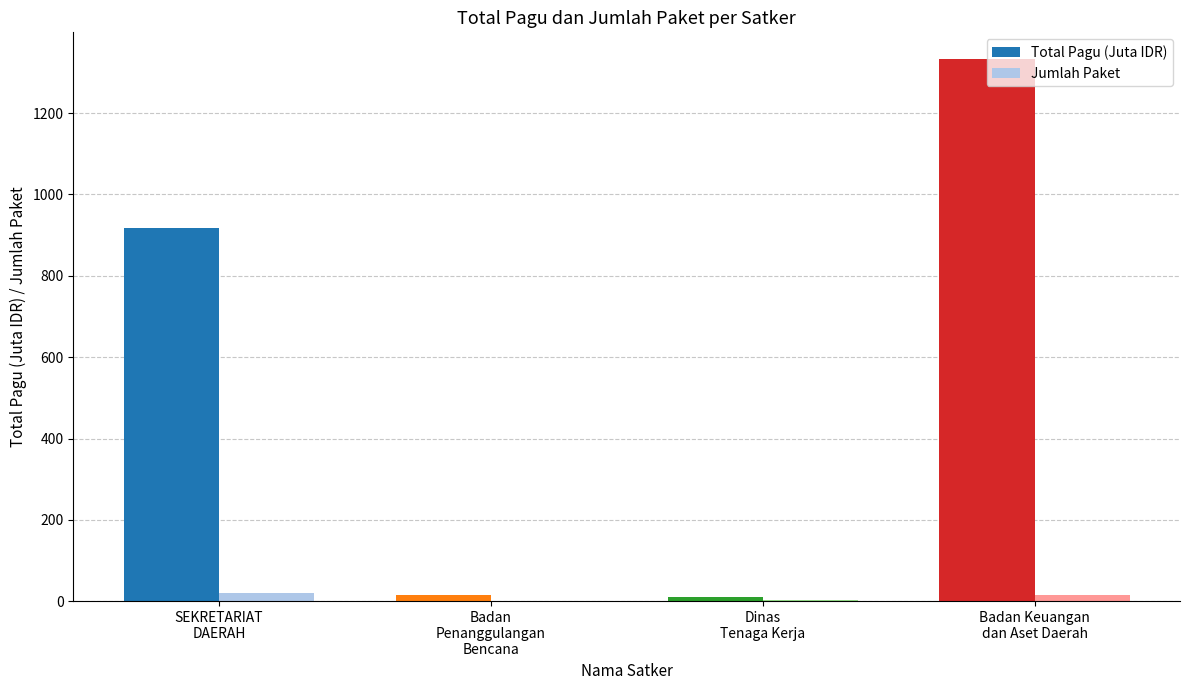

What is the highest value of the Total Pagu (Juta IDR) series?

1331.8